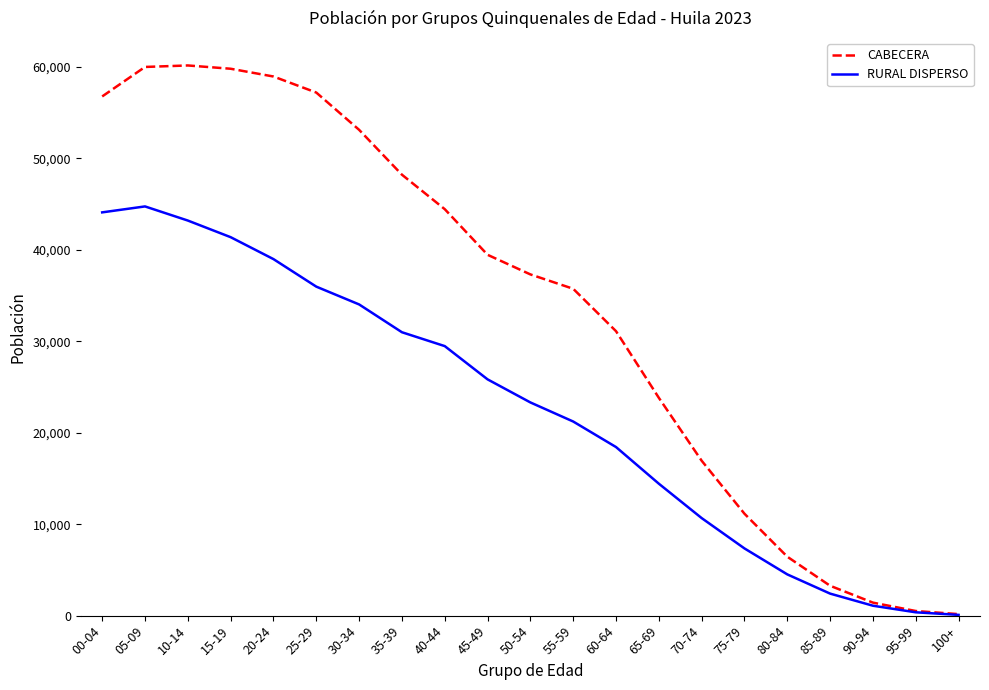

Which series has the largest range (max minus min)?

CABECERA